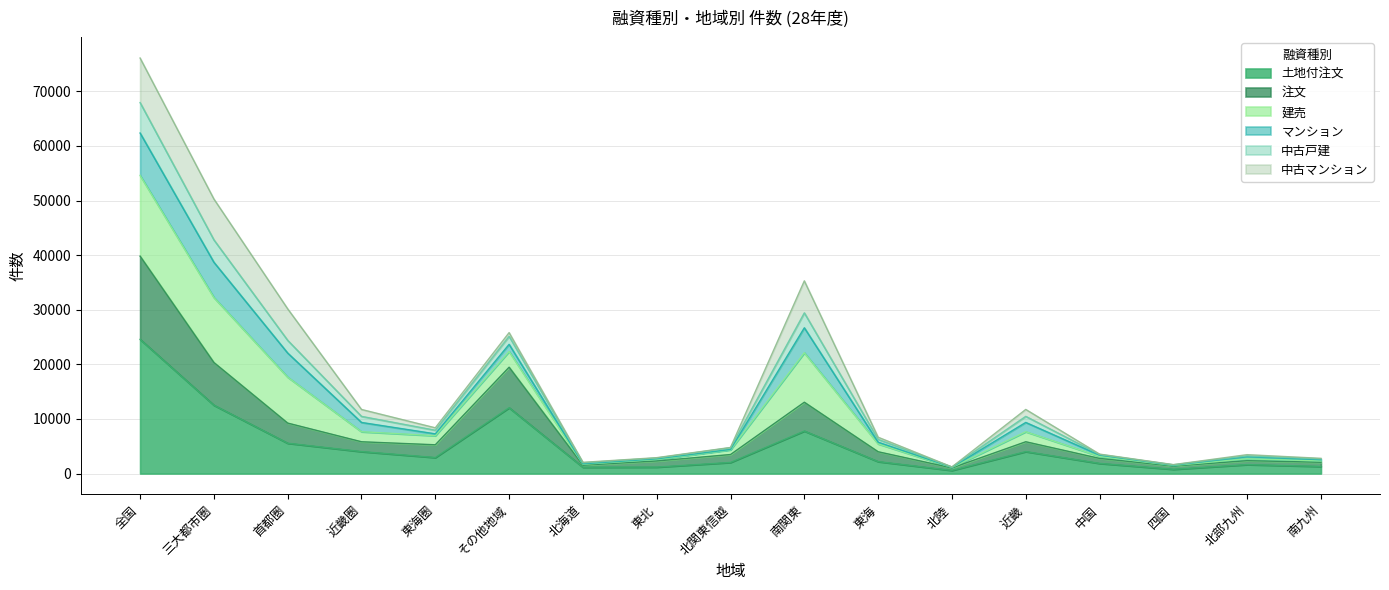

What is the total value across all series at 中国?

3563